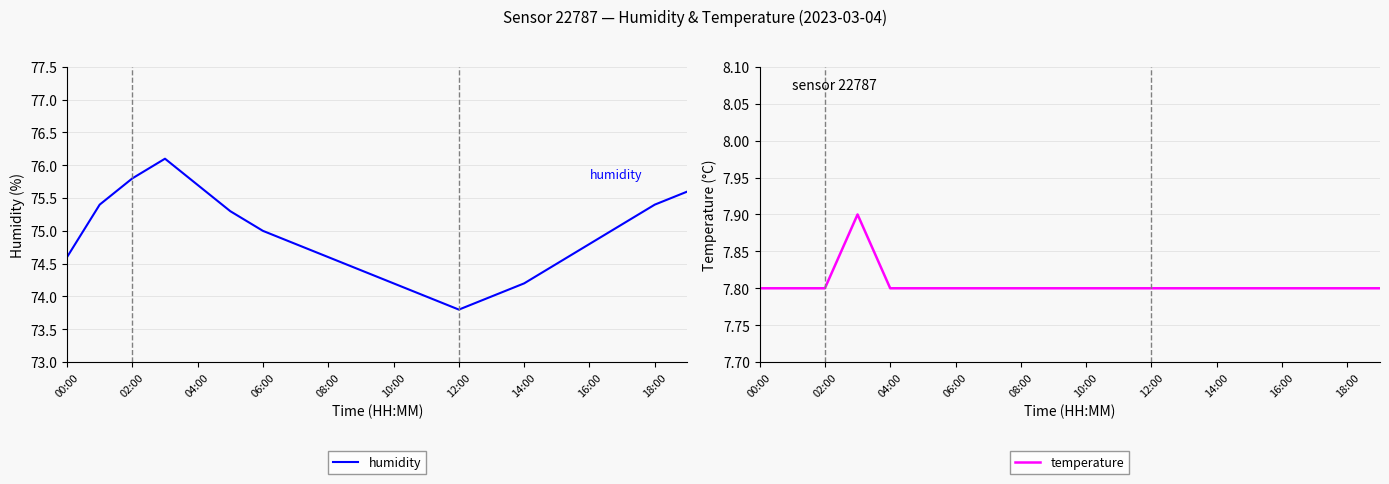

What is the average value of the temperature series?

7.8